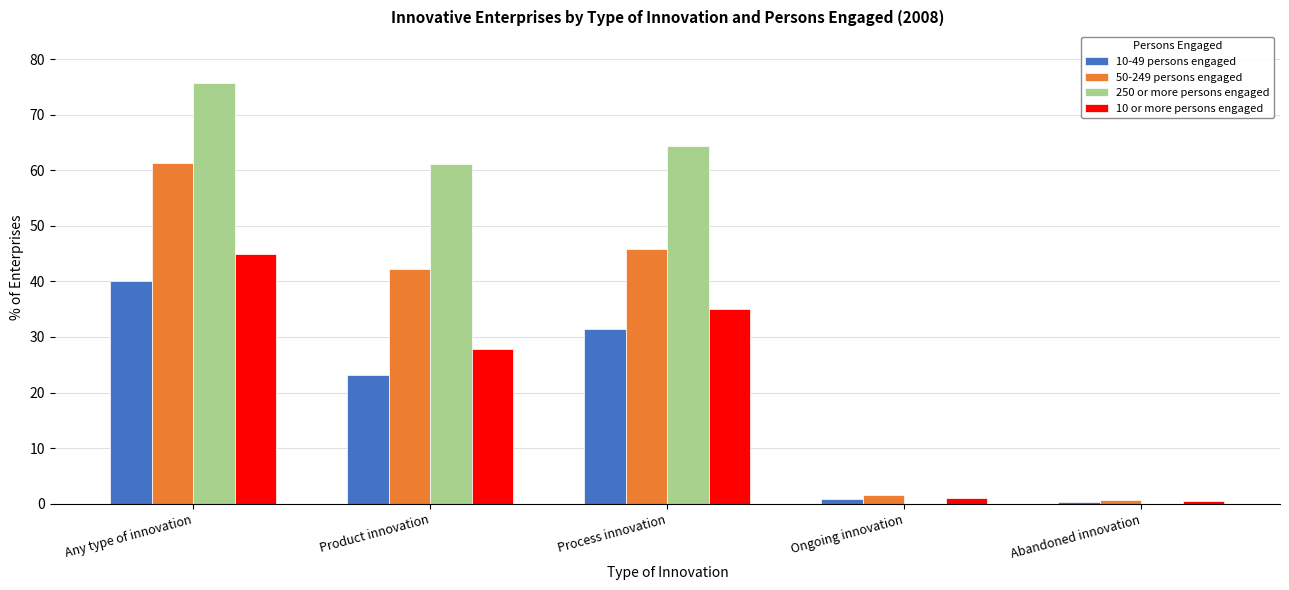

Where does the 10 or more persons engaged series first go above 27?

Any type of innovation